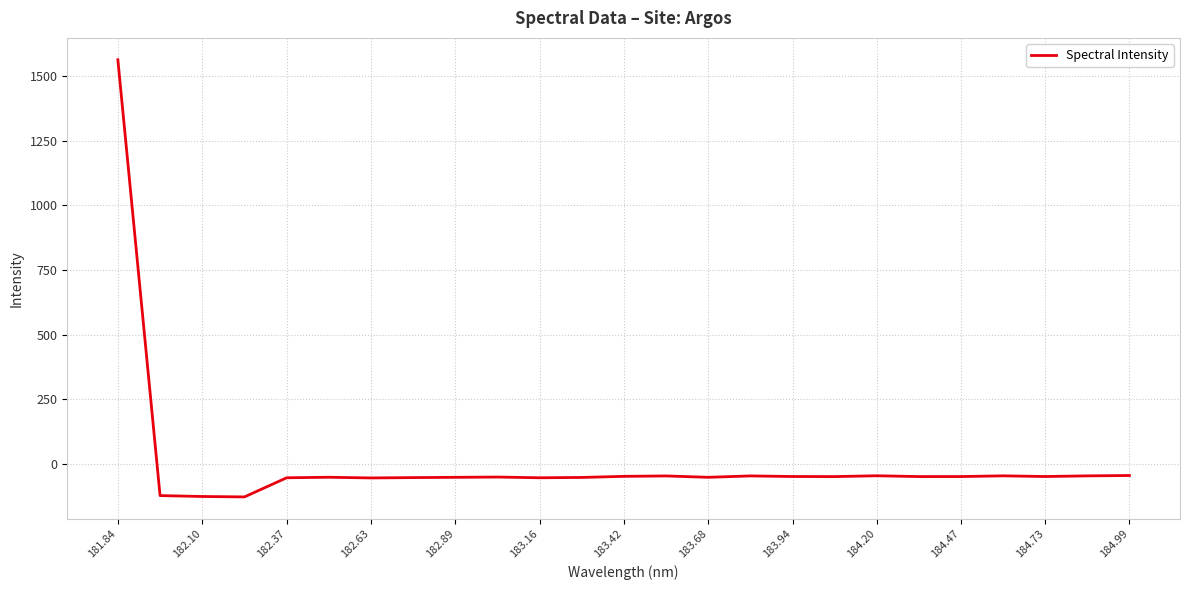

What is the smallest value displayed?

-128.8